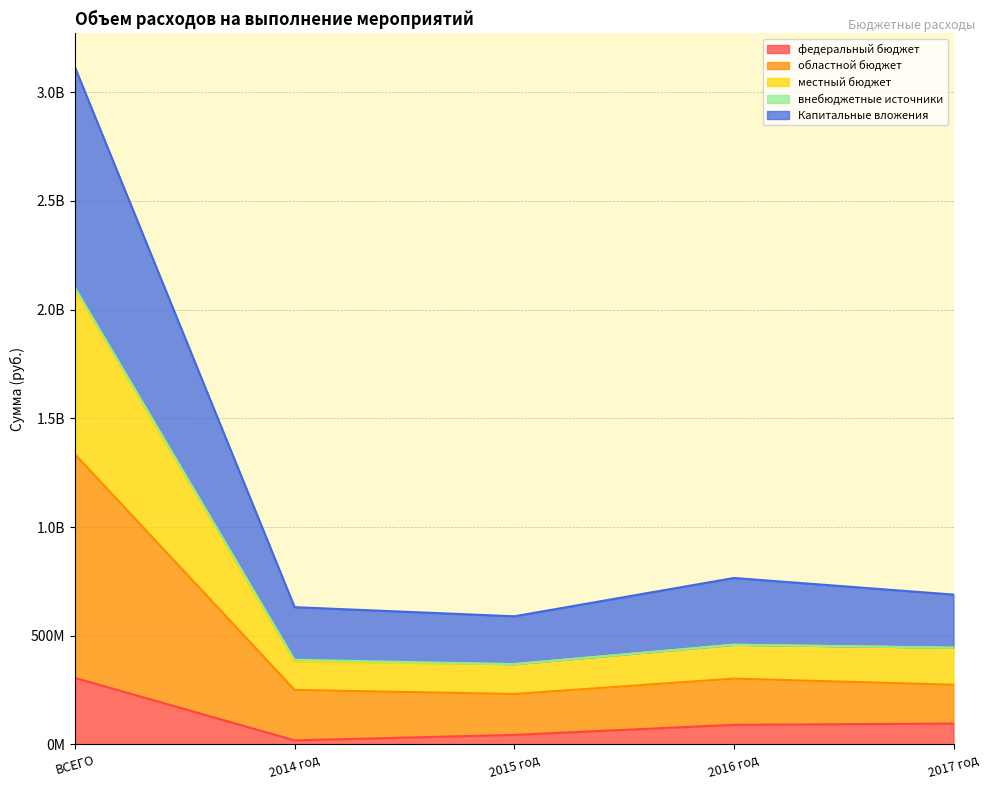

True or false: Капитальные вложения and областной бюджет intersect in this chart.

False